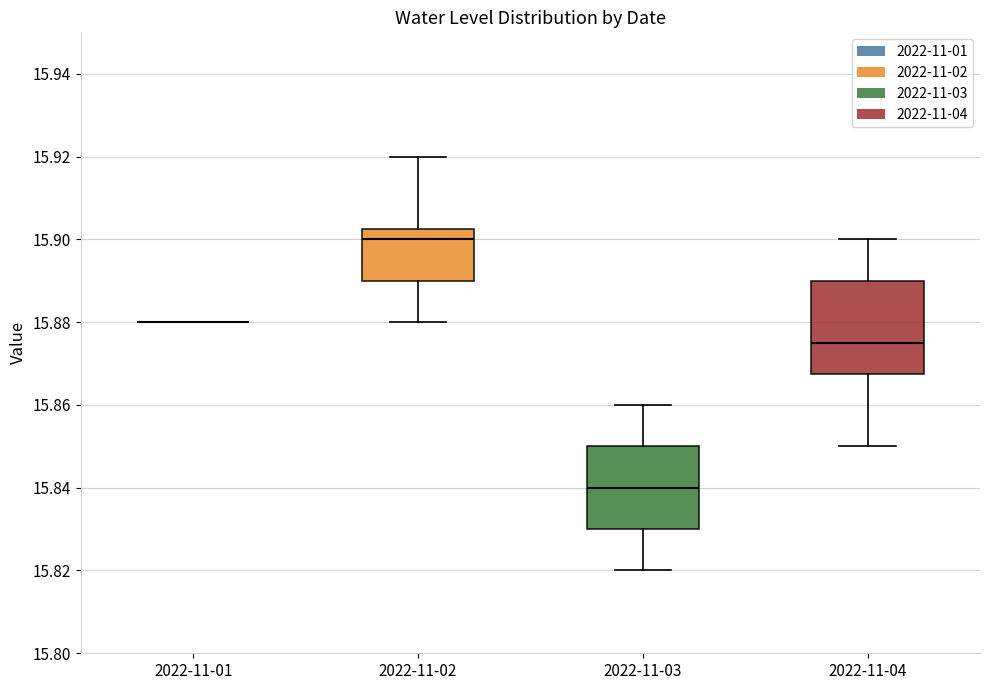

Reading left to right, read every box against the y-axis: the position of its median line, the range the box covers, and the ends of its whiskers. The values are not printed on the chart, so give them approximately, as read against the axis.

2022-11-01: box collapsed to a line at 15.880, whiskers 15.880 to 15.880
2022-11-02: median 15.900, box 15.890 to 15.902, whiskers 15.880 to 15.920
2022-11-03: median 15.840, box 15.830 to 15.850, whiskers 15.820 to 15.860
2022-11-04: median 15.876, box 15.868 to 15.890, whiskers 15.850 to 15.900